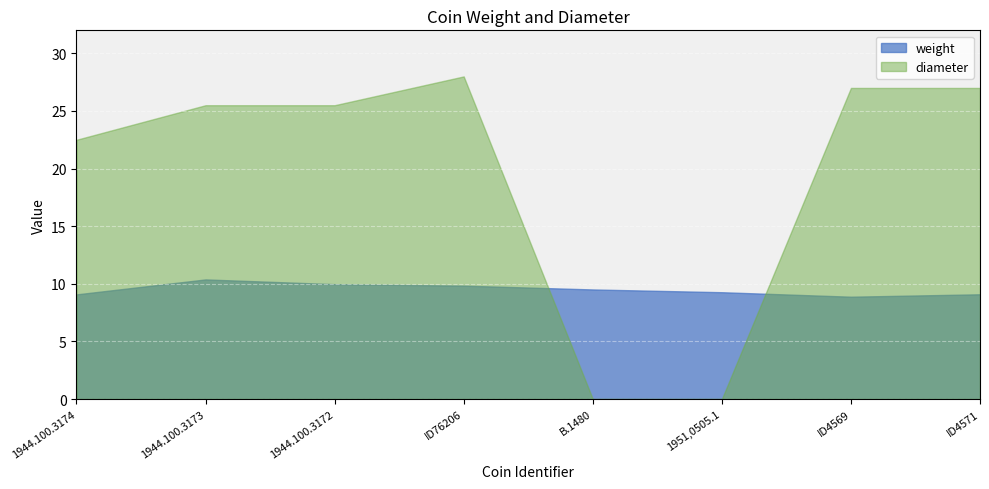

How many times do weight and diameter cross each other?

2